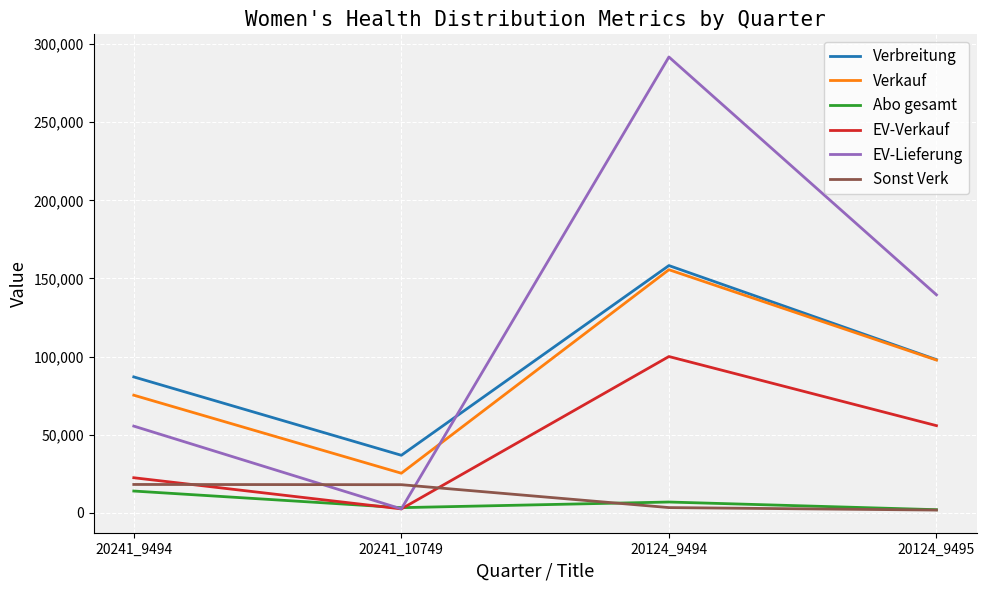

Does the chart have visible grid lines?

Yes